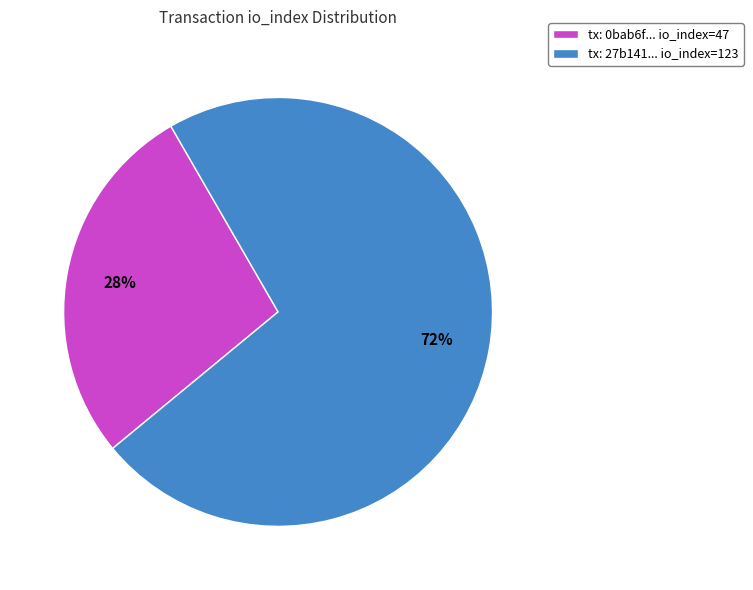

Combined, do tx: 27b141... io_index=123 and tx: 0bab6f... io_index=47 account for over 50%?

Yes